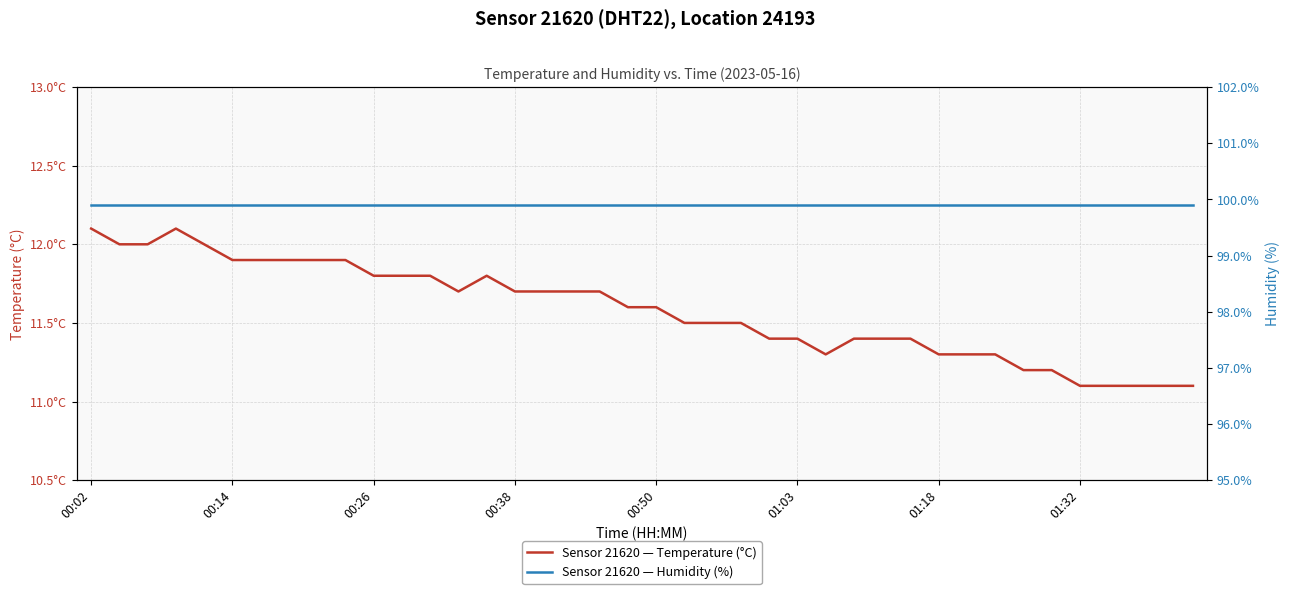

What is the difference between the maximum and minimum values in the temperature series?

1.0